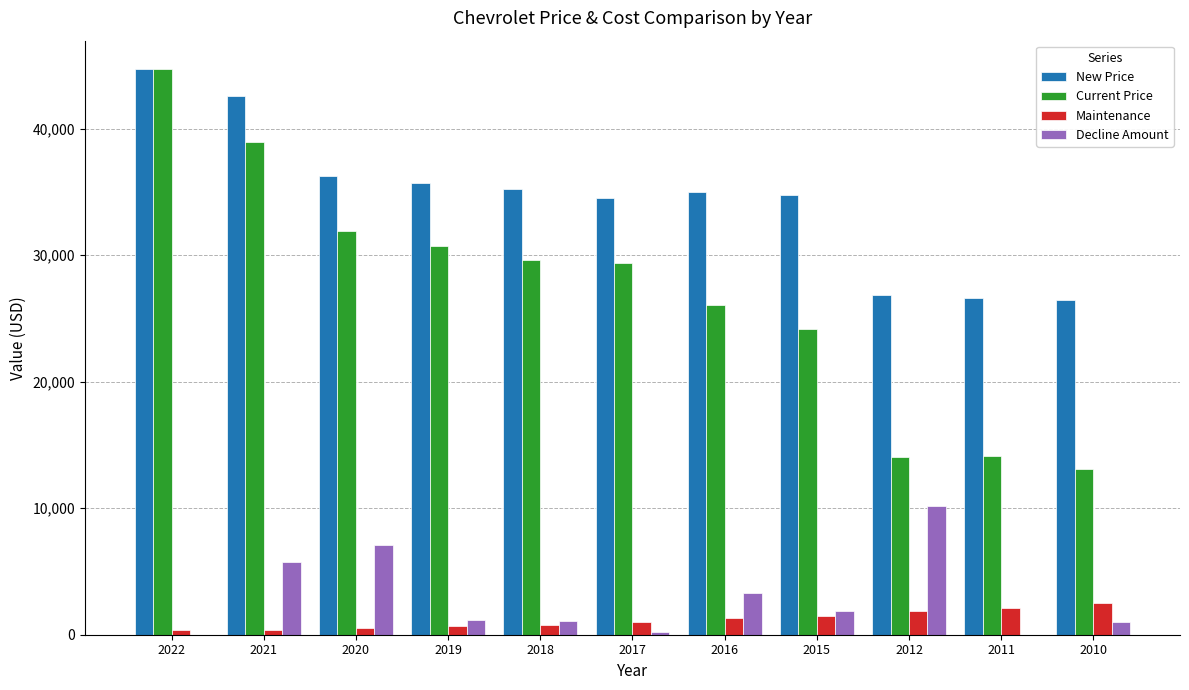

Which series has the largest range (max minus min)?

Current Price